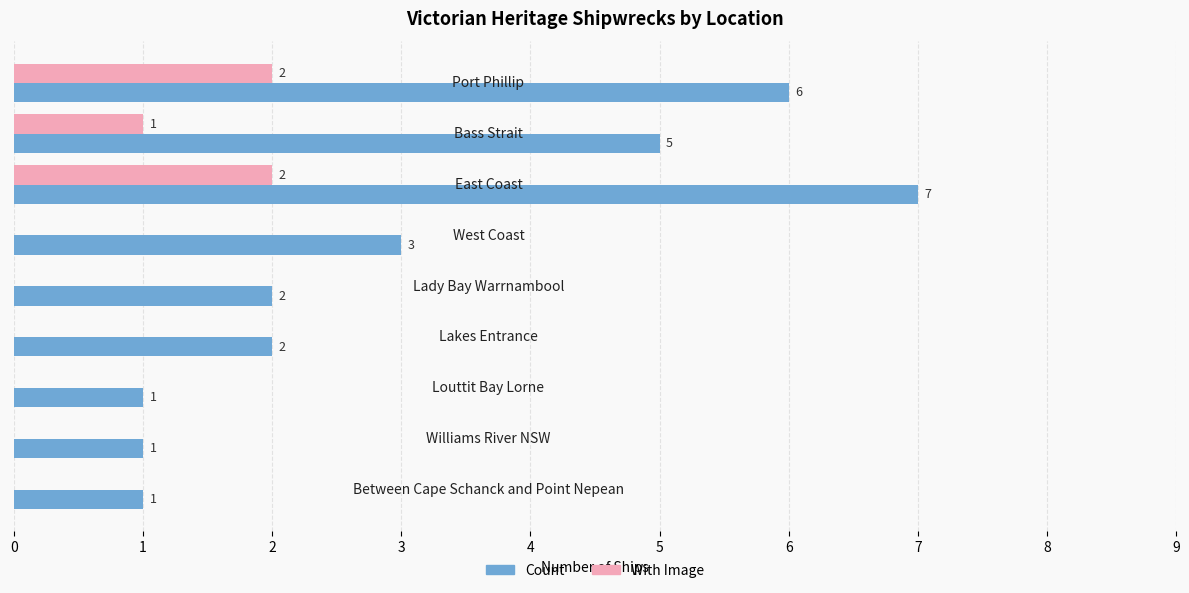

What is the sum of all Count values?

28